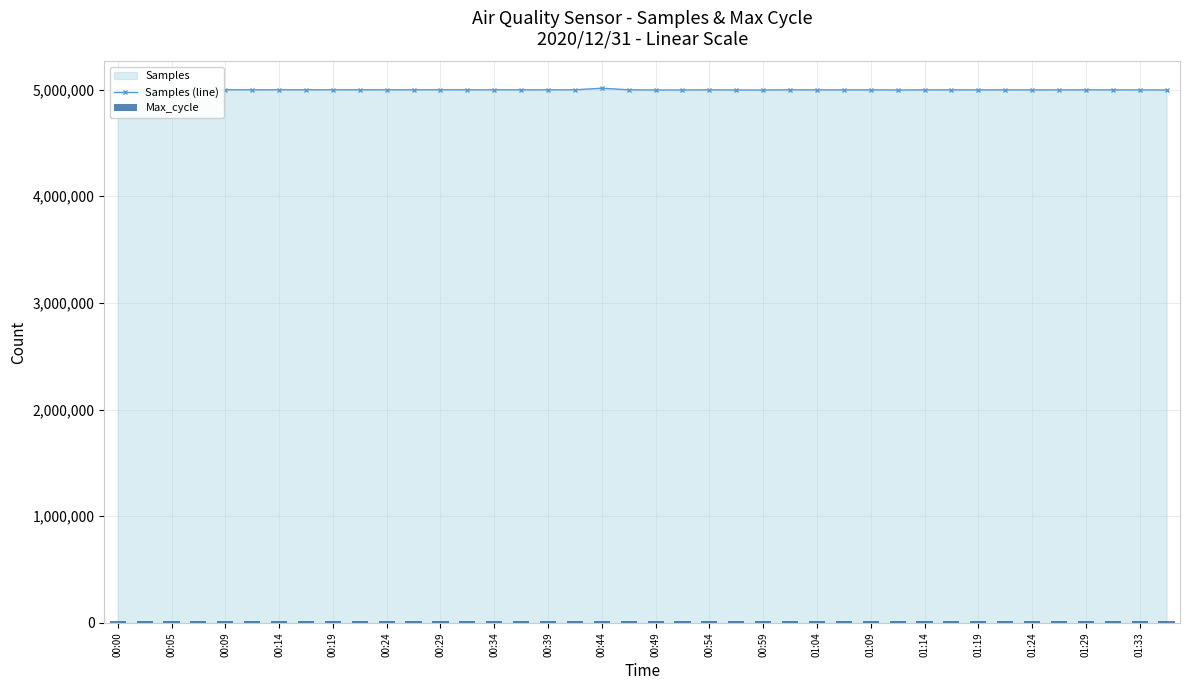

List the series in order of their peak value, lowest first.

Max_cycle, Samples (line)